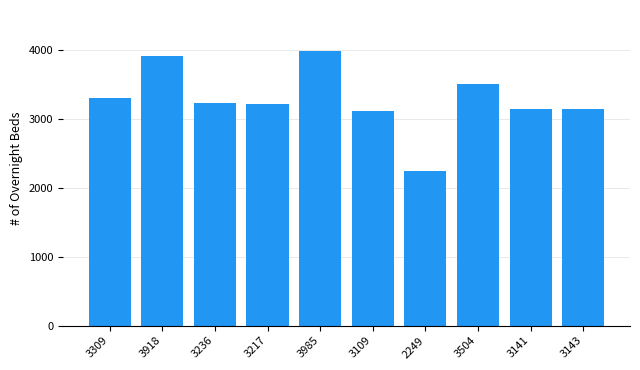

Read the value at 3109, to the nearest 50.

3100